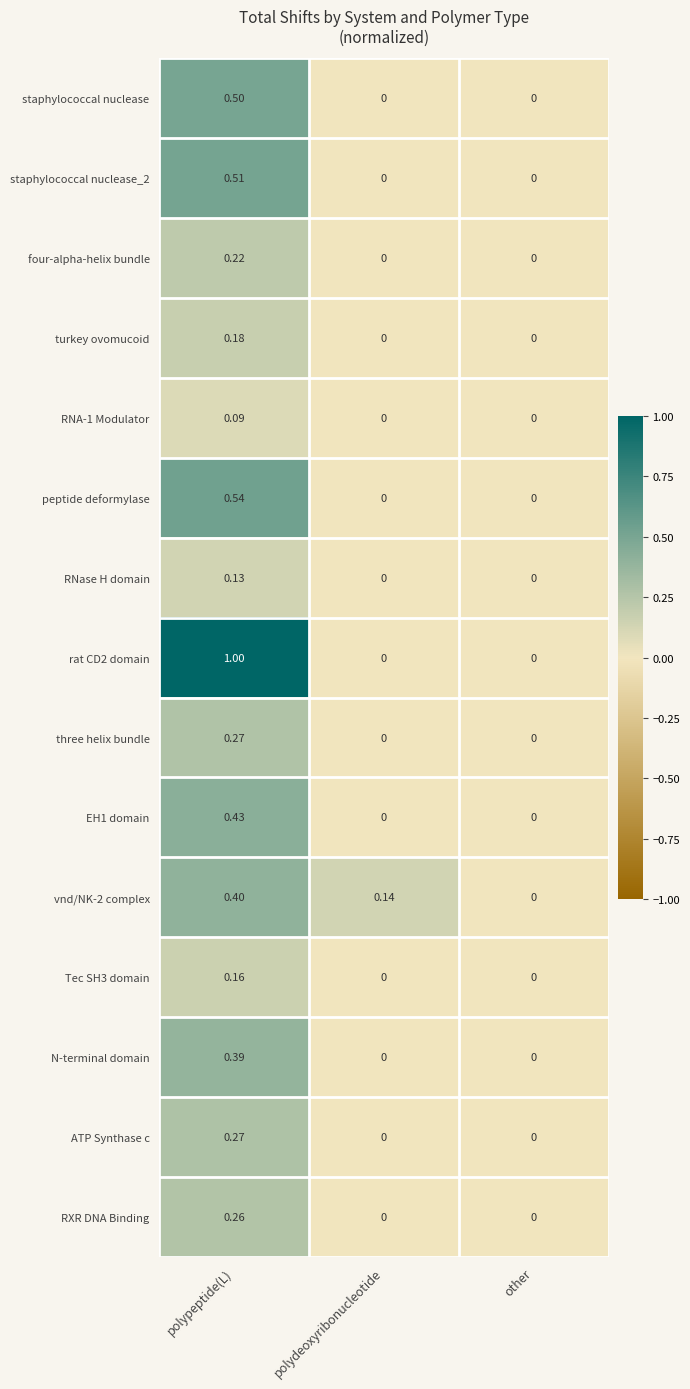

Which category has the highest value across all series?

polypeptide(L)